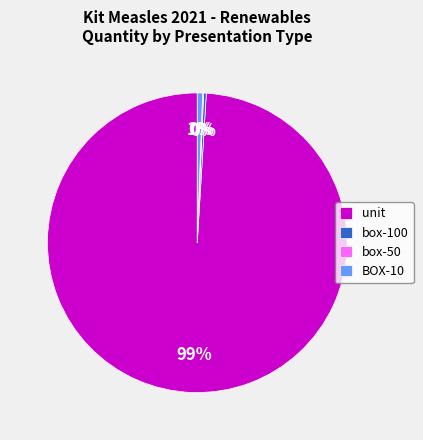

Do BOX-10 and box-100 together represent more than half of the pie?

No